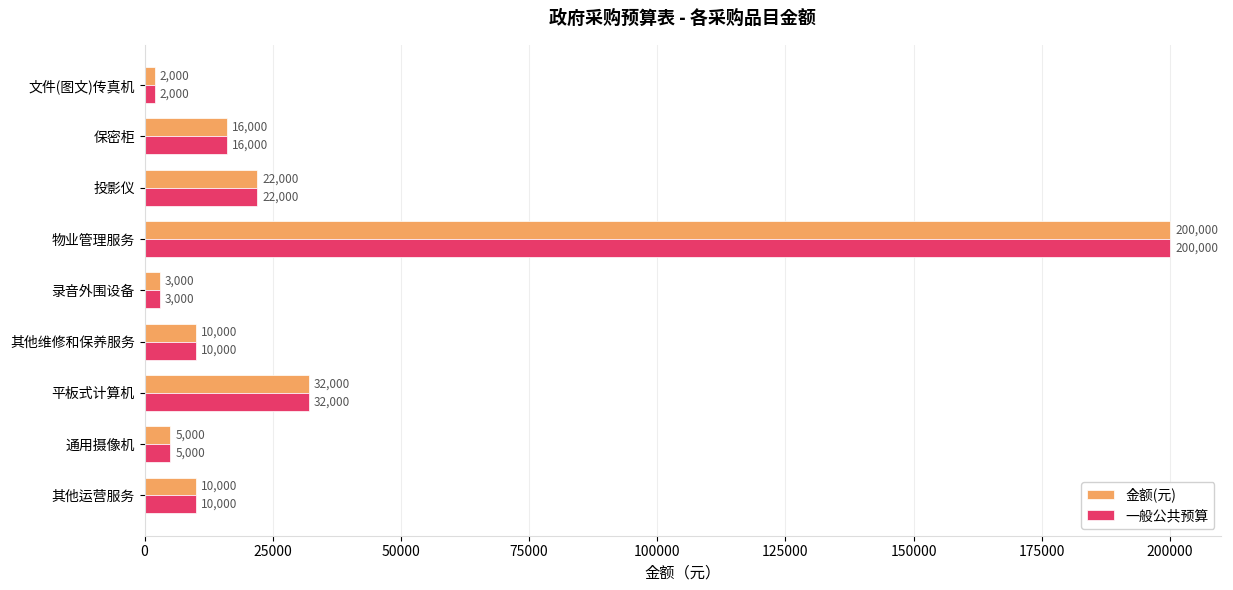

At how many categories does at least one series exceed 161043?

1